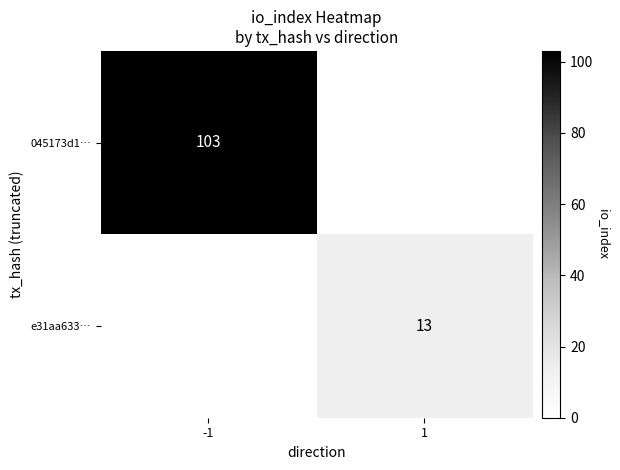

At how many categories does at least one series exceed 11?

2